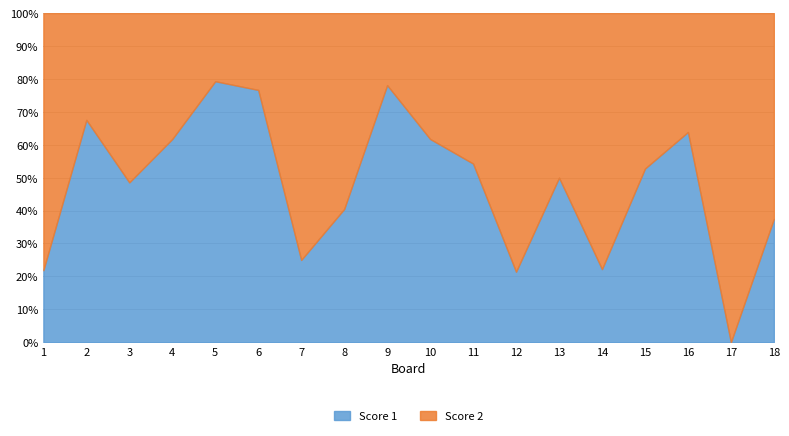

True or false: Score 1 has more than 0 points higher than both neighbors.

True